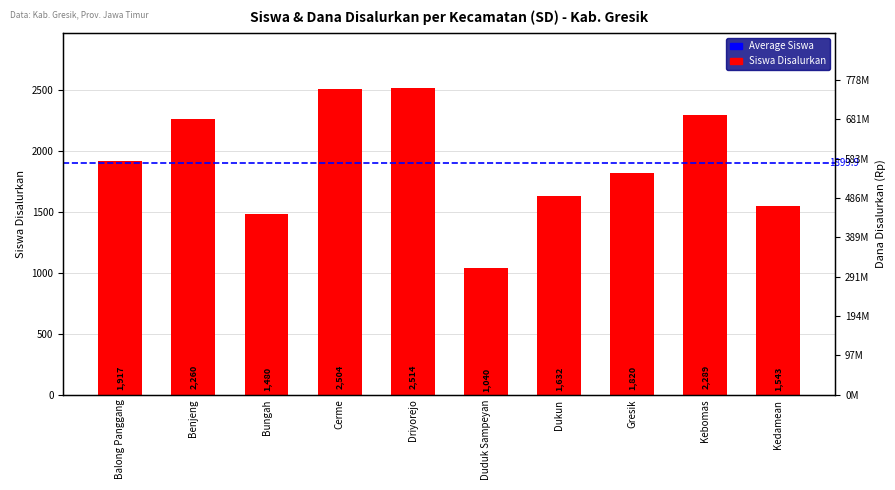

What value does the SD Dana Disalurkan series have at Kebomas?

496800000